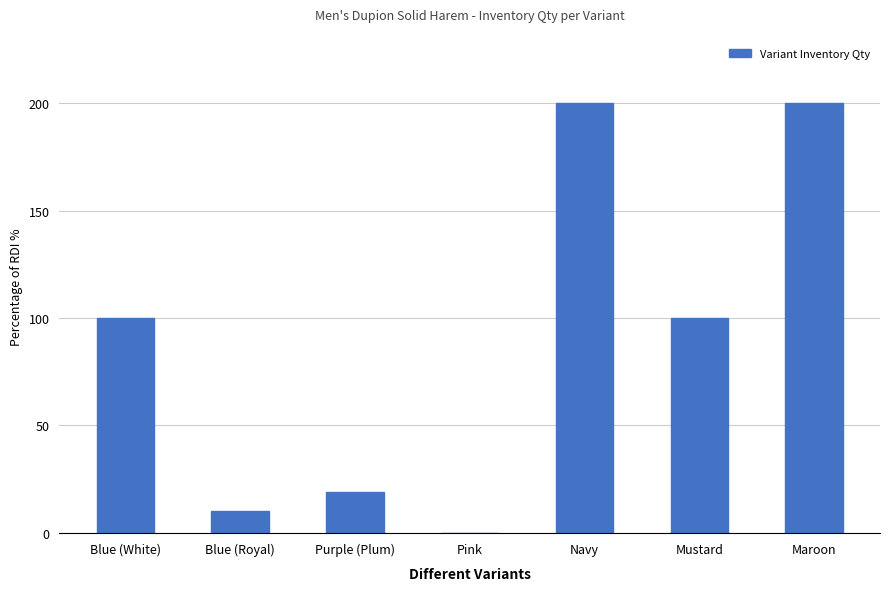

What is the approximate value at Blue (Royal)?

10